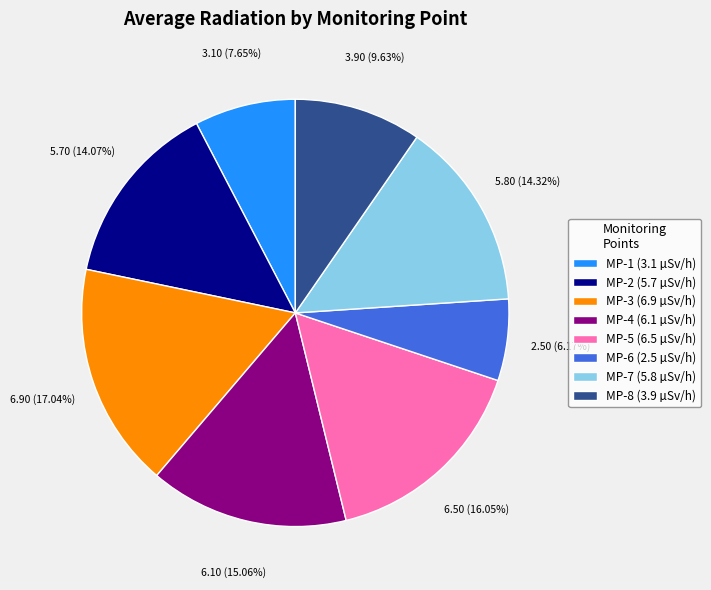

True or false: MP-2 accounts for 23% of the total.

False